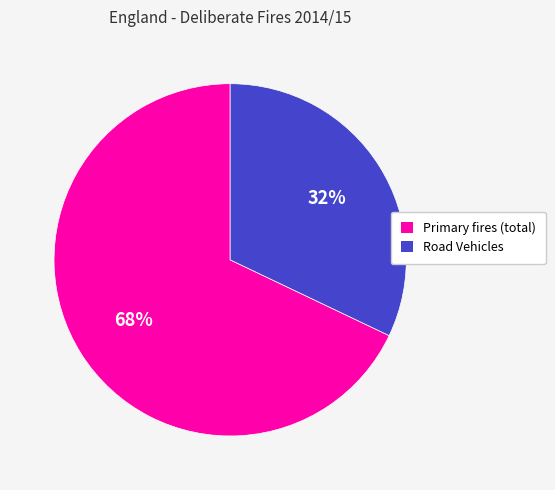

Between Road Vehicles and Primary fires (total), which is larger?

Primary fires (total)